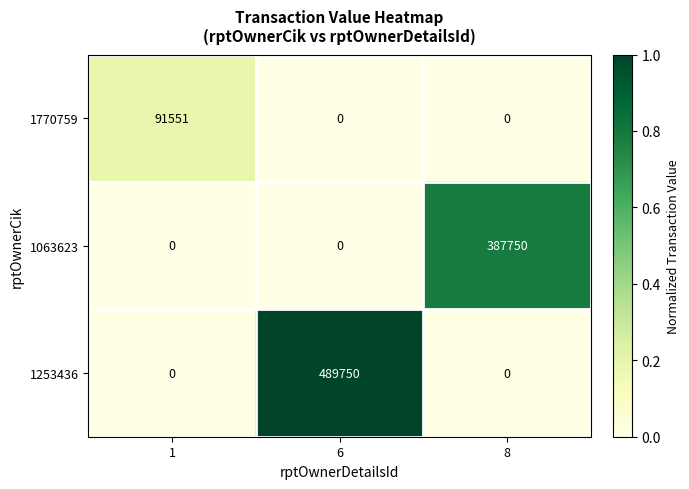

What is the greatest value displayed?

489750